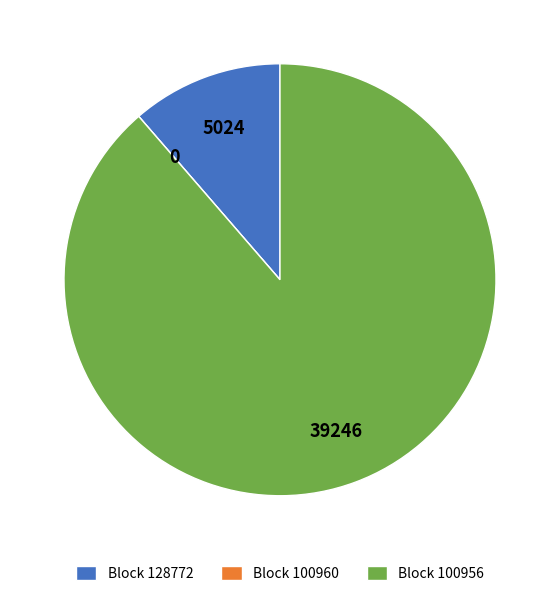

Combined, do Block 100956 and Block 128772 account for over 50%?

Yes